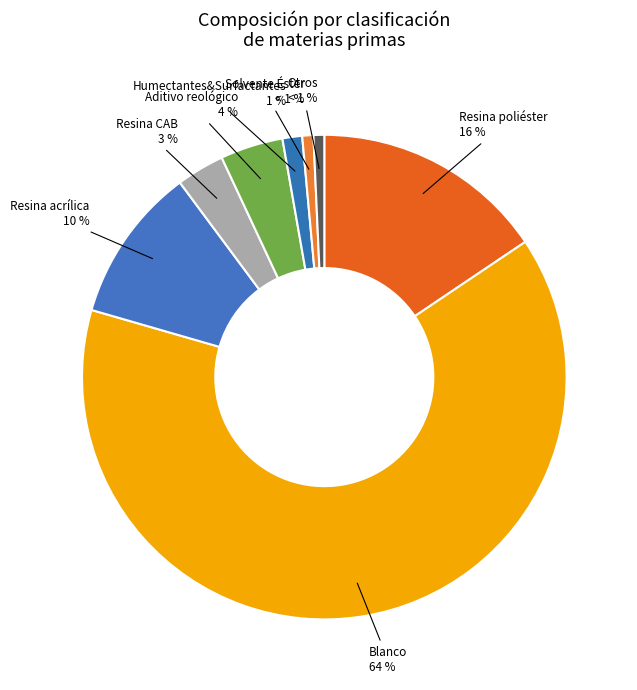

How many slices are in this pie chart?

8